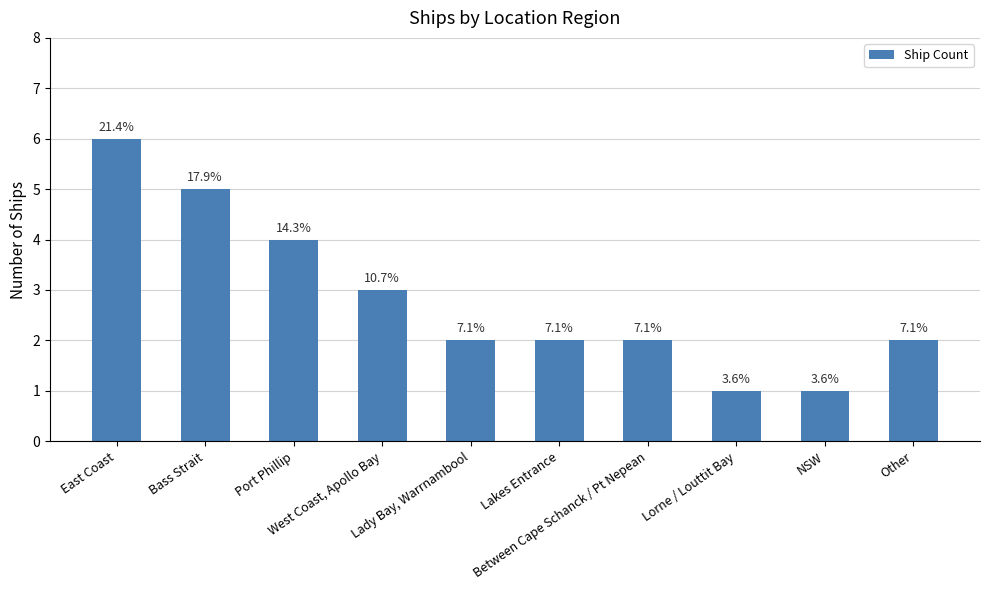

Are the bars grouped side by side (vs. stacked)?

No